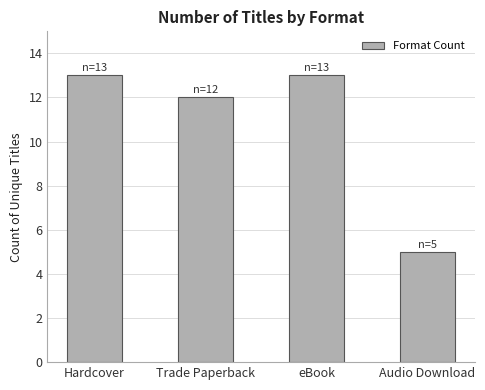

How many distinct data groups are displayed?

1